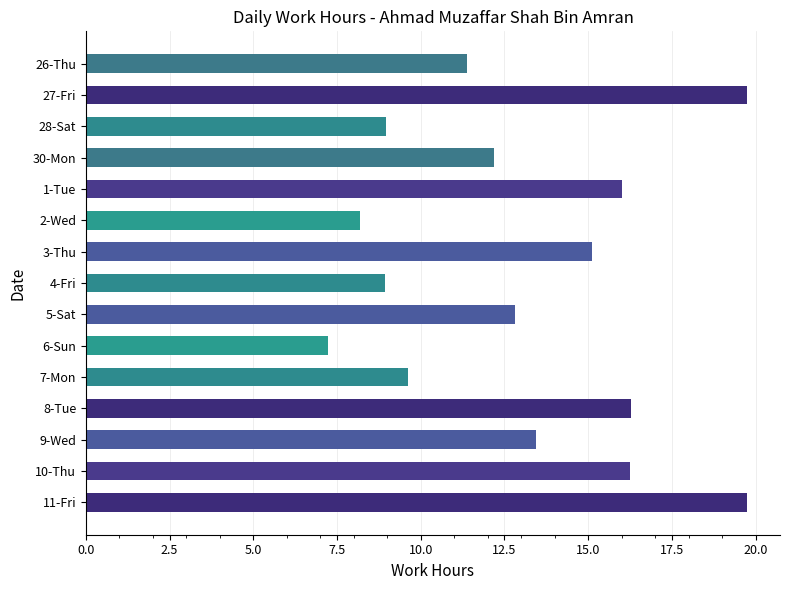

What position from the bottom is 5-Sat?

7